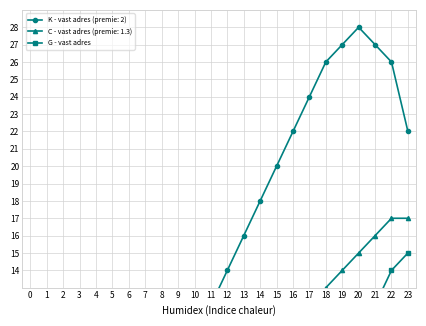

The chart shows a value of 3.9 at 14. True or false?

True